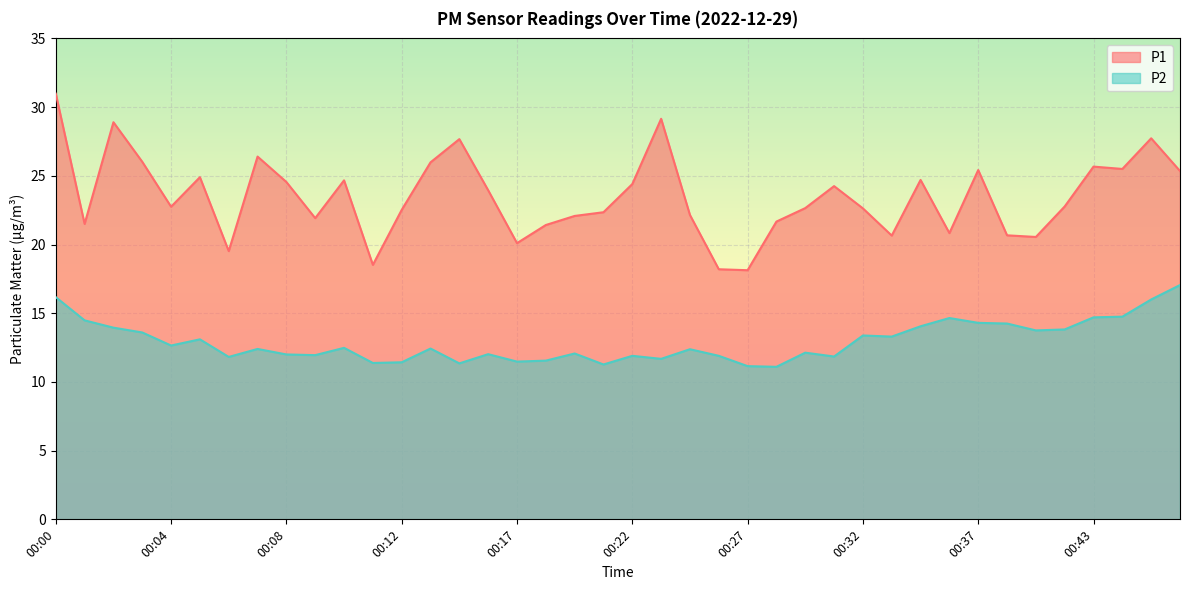

True or false: P2 and P1 intersect in this chart.

False